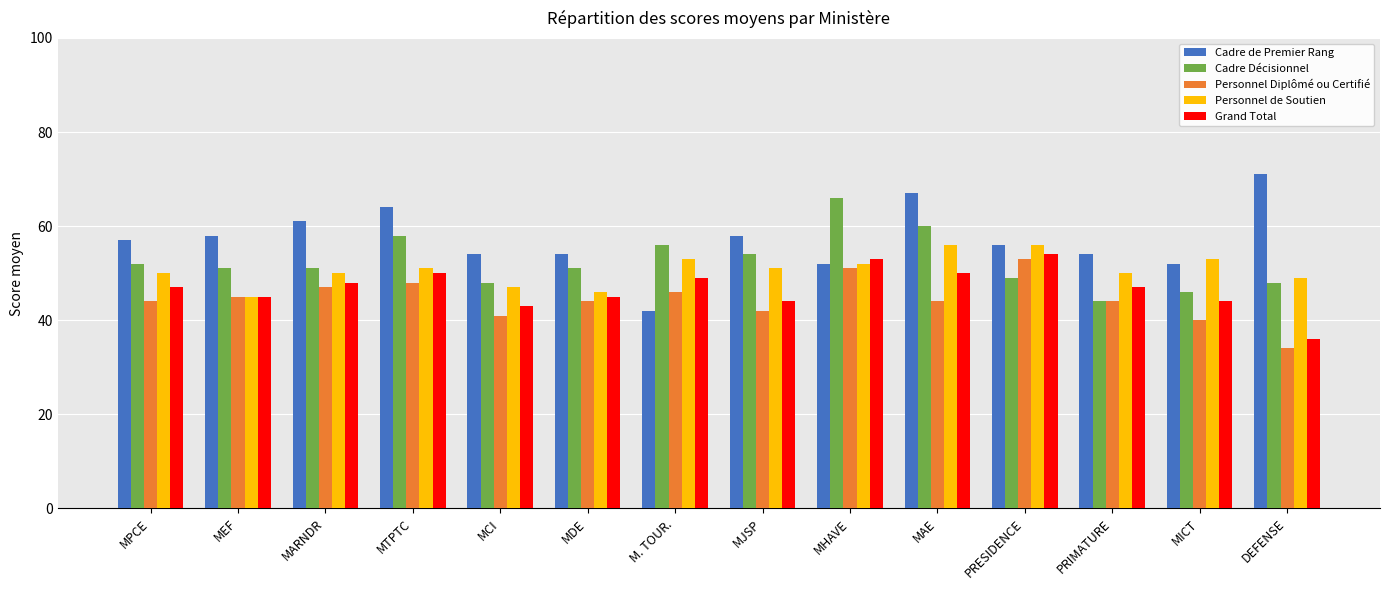

Is it true that Personnel Diplômé ou Certifié equals 45 at MEF?

True